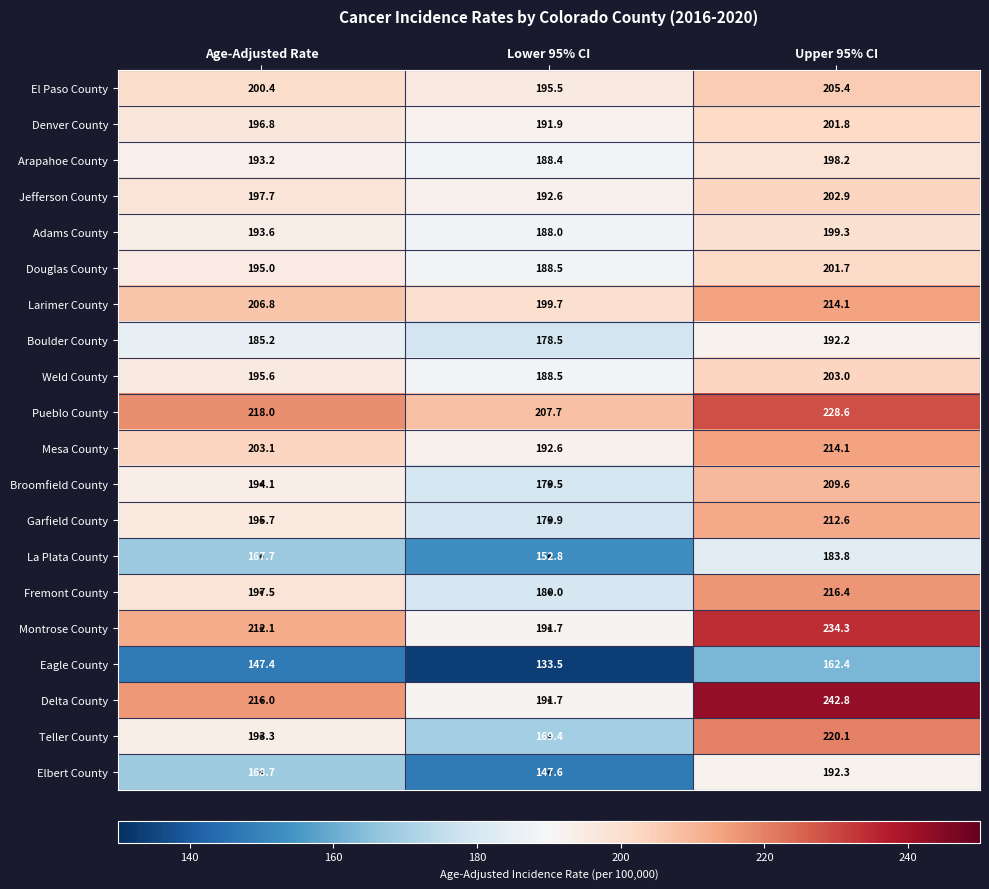

How many distinct data groups are displayed?

20